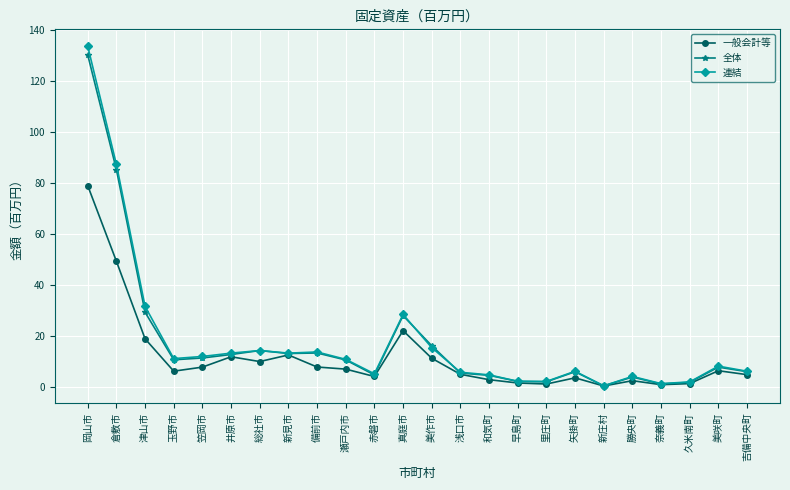

True or false: 一般会計等 has more than 0 interior local peaks.

True